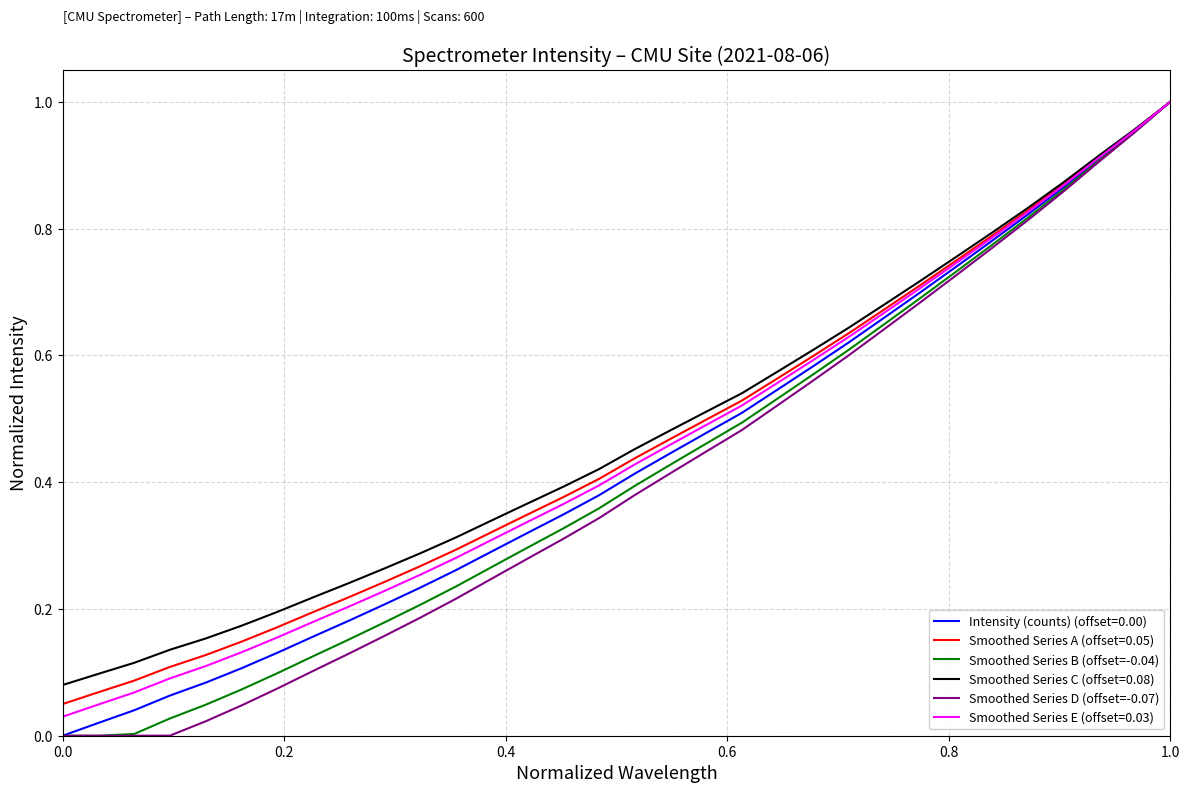

Is this an area chart (filled region under the line)?

No